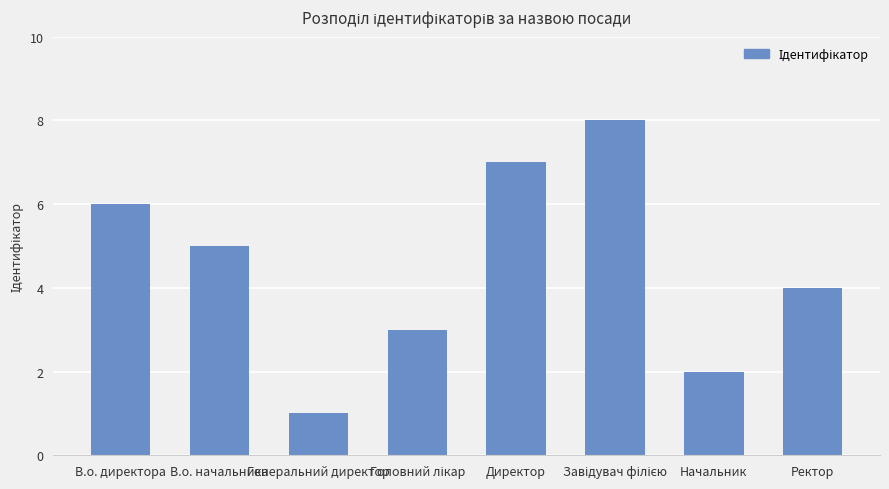

What is the change in value from В.о. начальника to Ректор?

-1